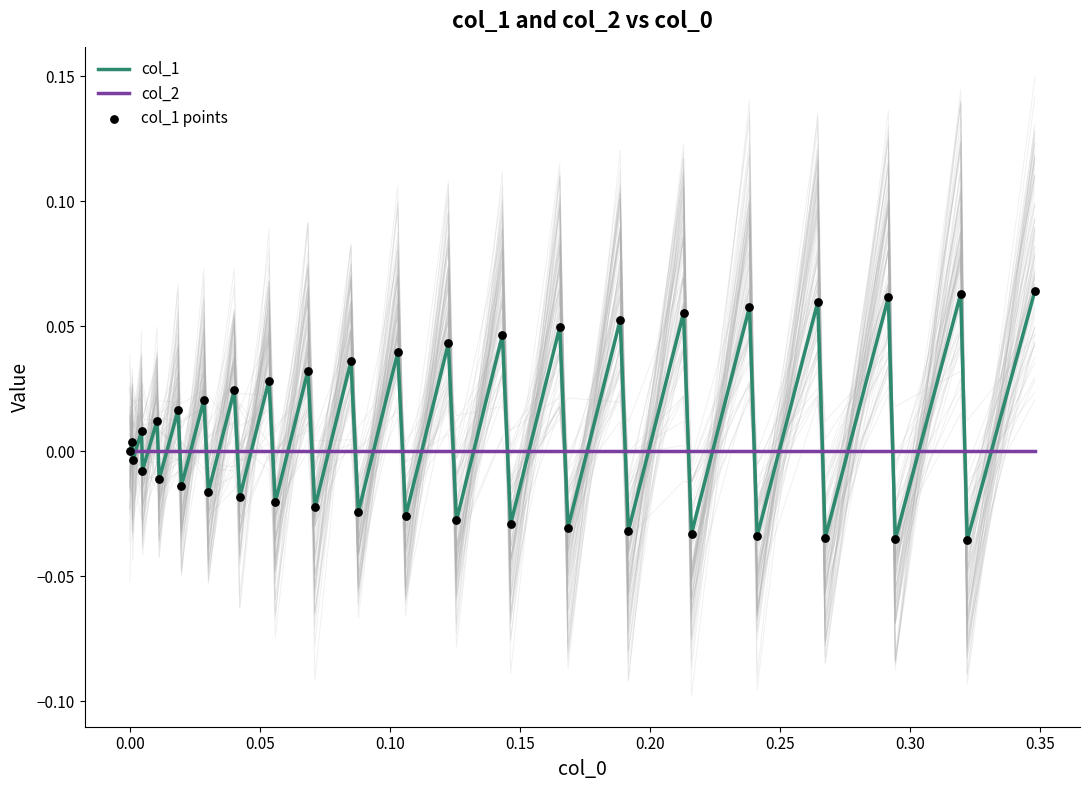

What are all the series names shown in the legend?

col_1, col_2, col_1 points